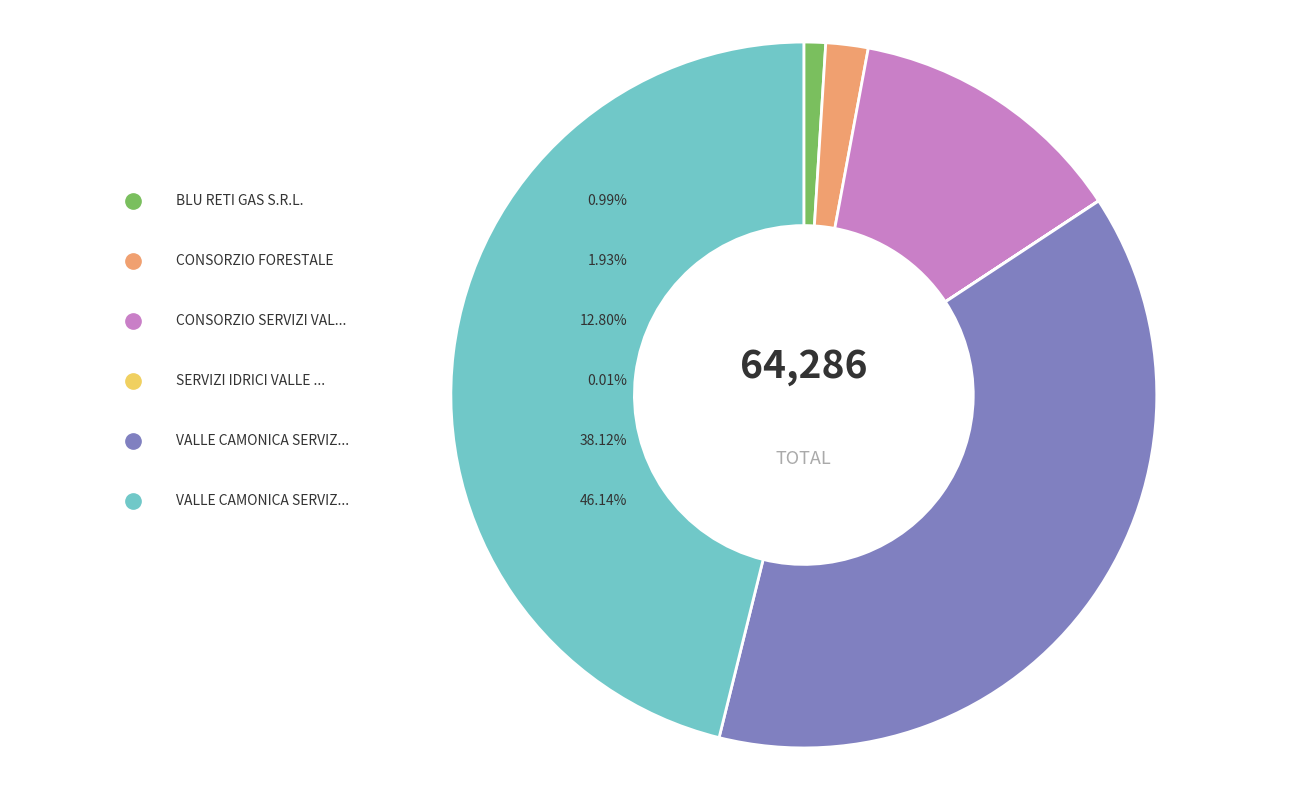

What percentage is the VALLE CAMONICA SERVIZI S.R.L. slice, to the nearest percent?

38%